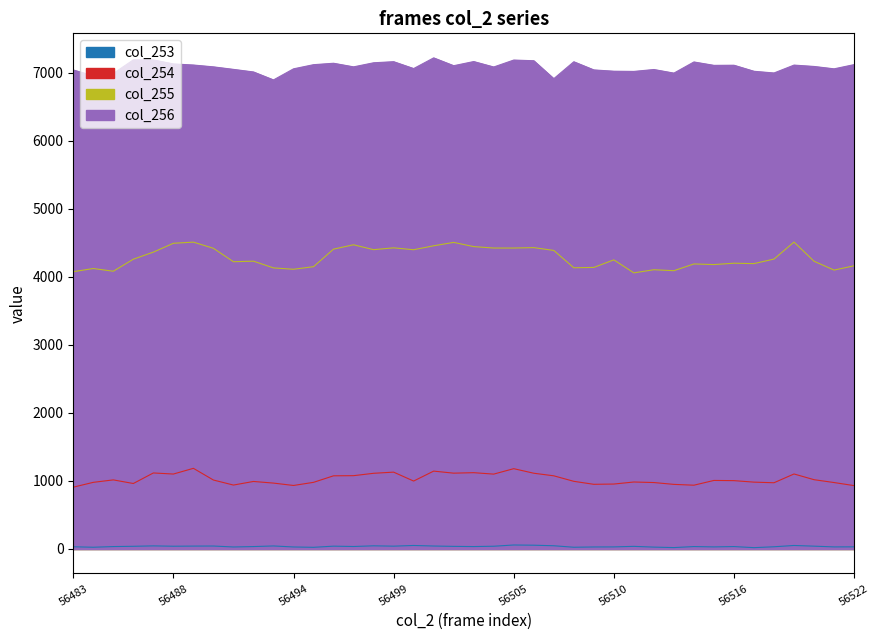

List the series in order of their peak value, lowest first.

col_253, col_254, col_255, col_256